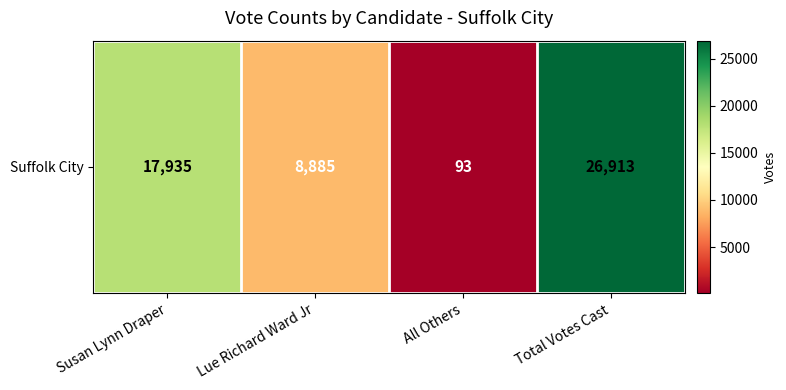

Approximately how many times larger is the value at Lue Richard Ward Jr compared to All Others?

95.5